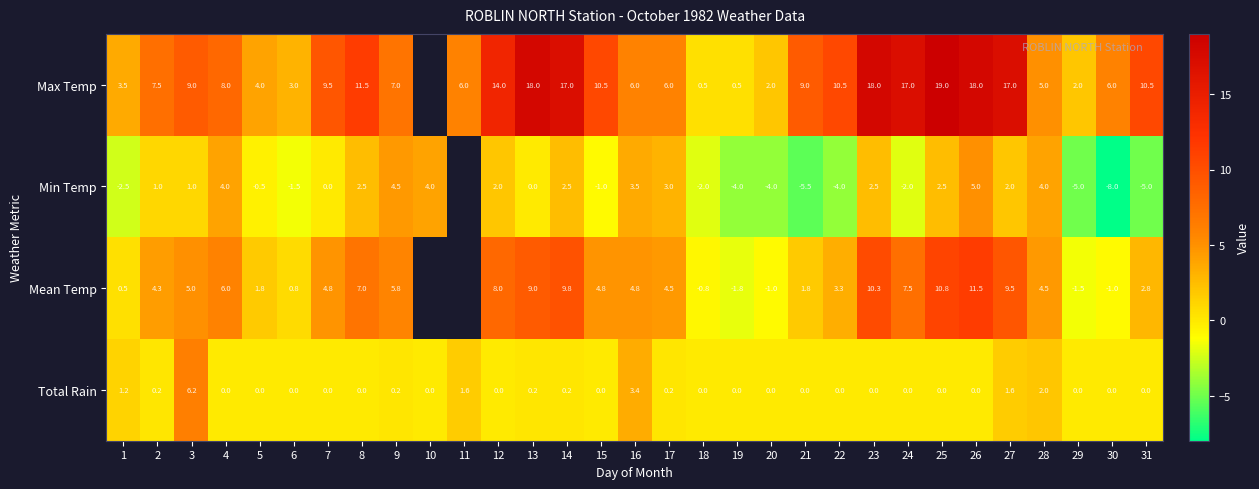

Which category has the highest value in the Total Rain series?

3